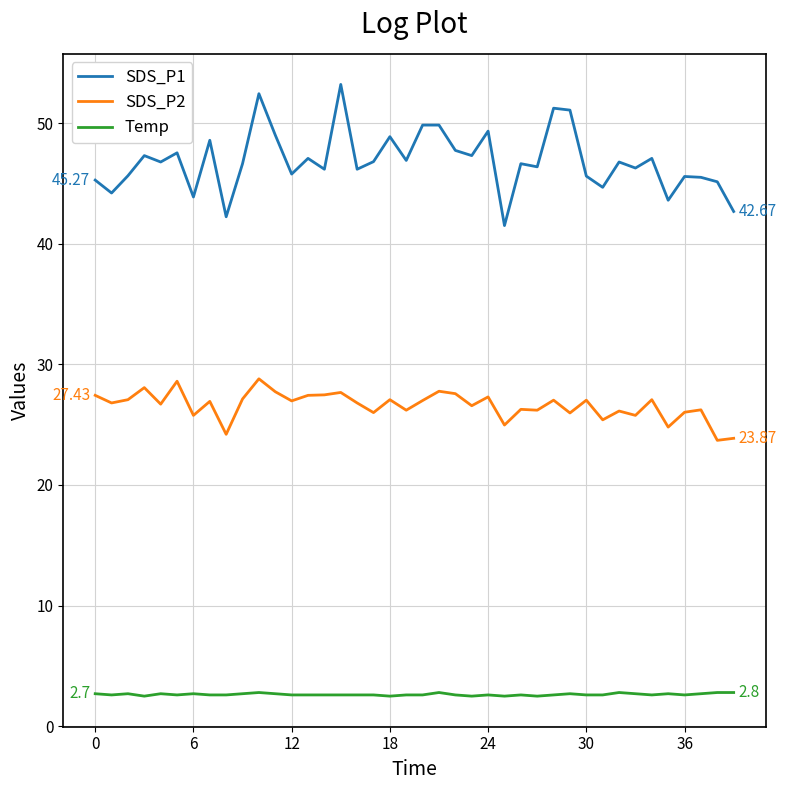

True or false: SDS_P1 and Temp cross at least once.

False